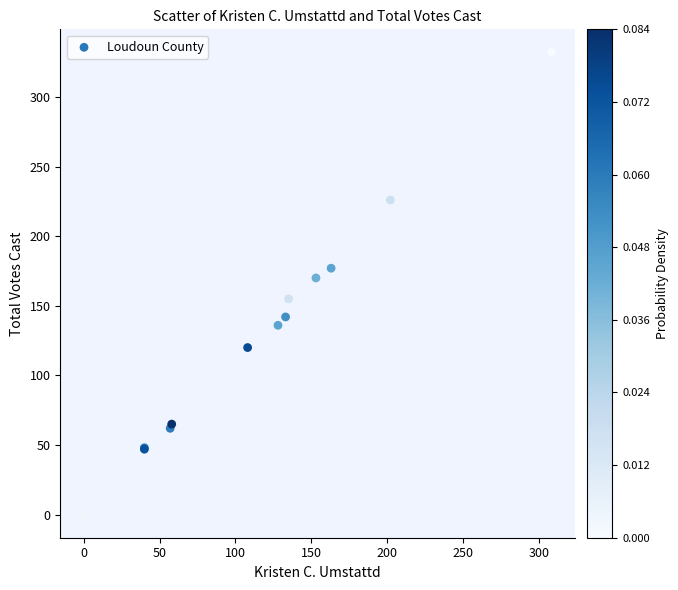

What Y value in the scatter plot is closest to 166?

170